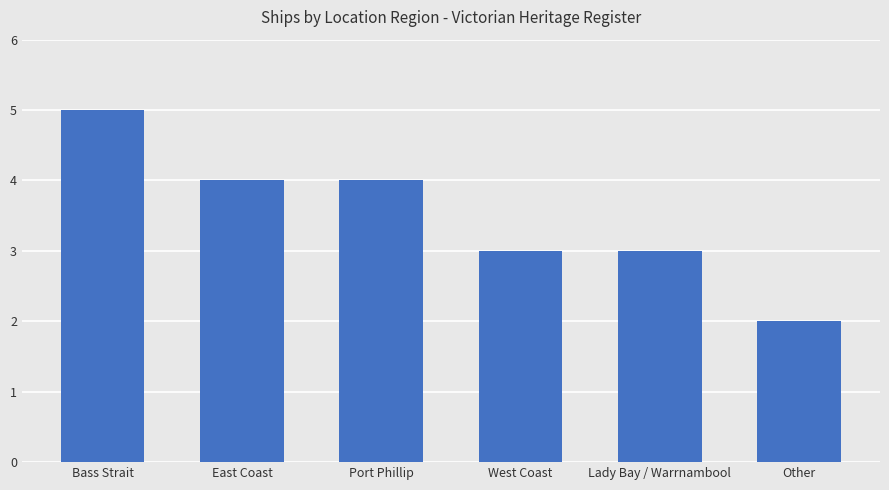

What is the approximate value at Bass Strait?

5